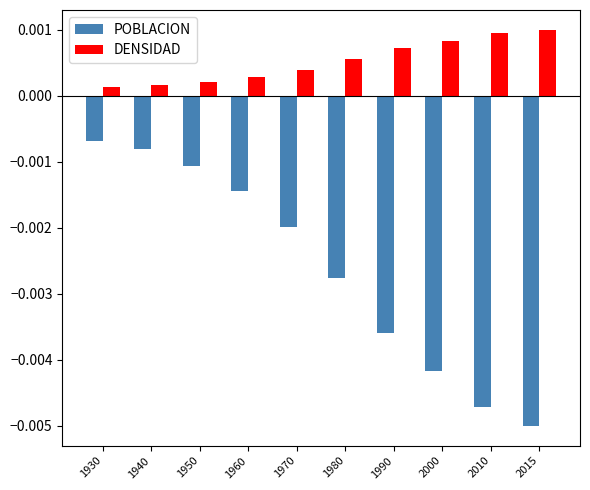

Which series changed the most between 1930 and 1950?

POBLACION